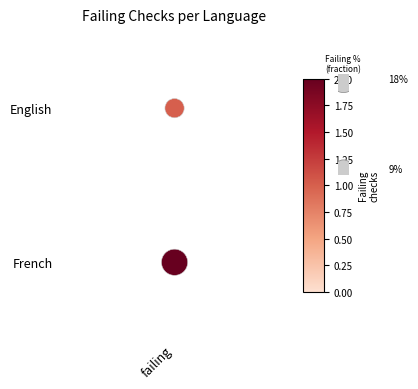

How many data points does each series have?

2